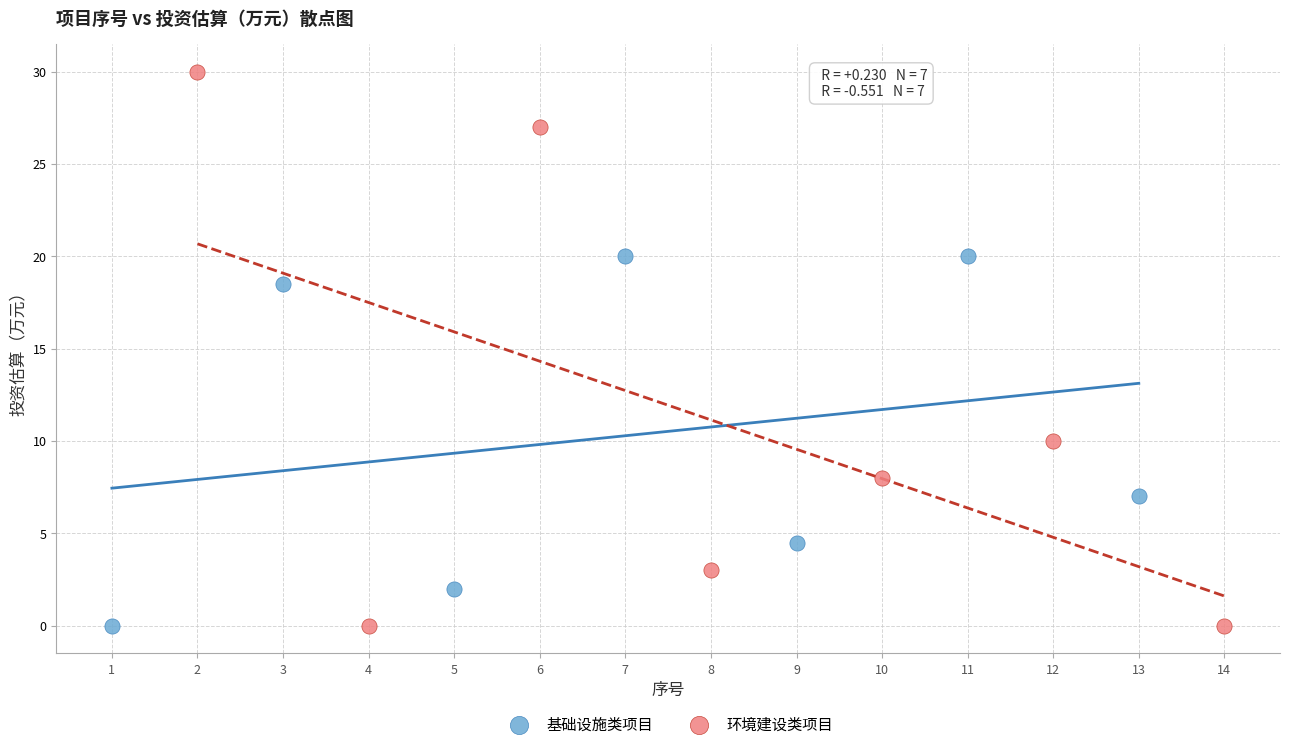

Which series has the largest Y range (max minus min)?

环境建设类项目